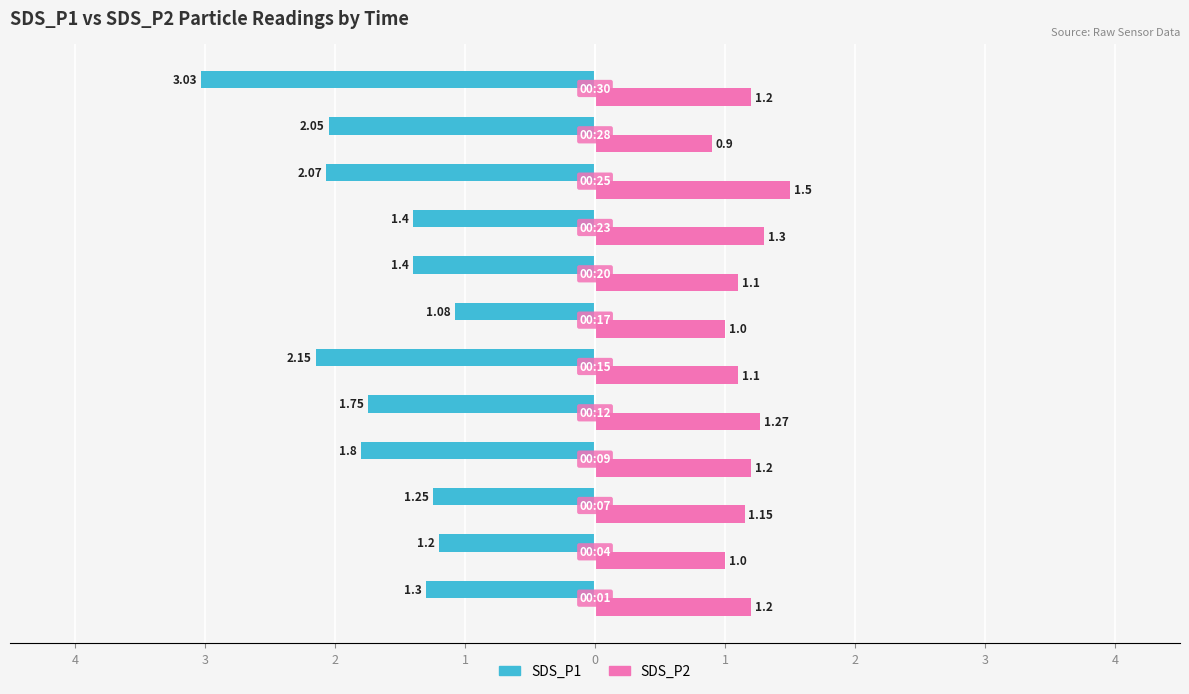

What is the average value of the SDS_P1 series?

-1.7